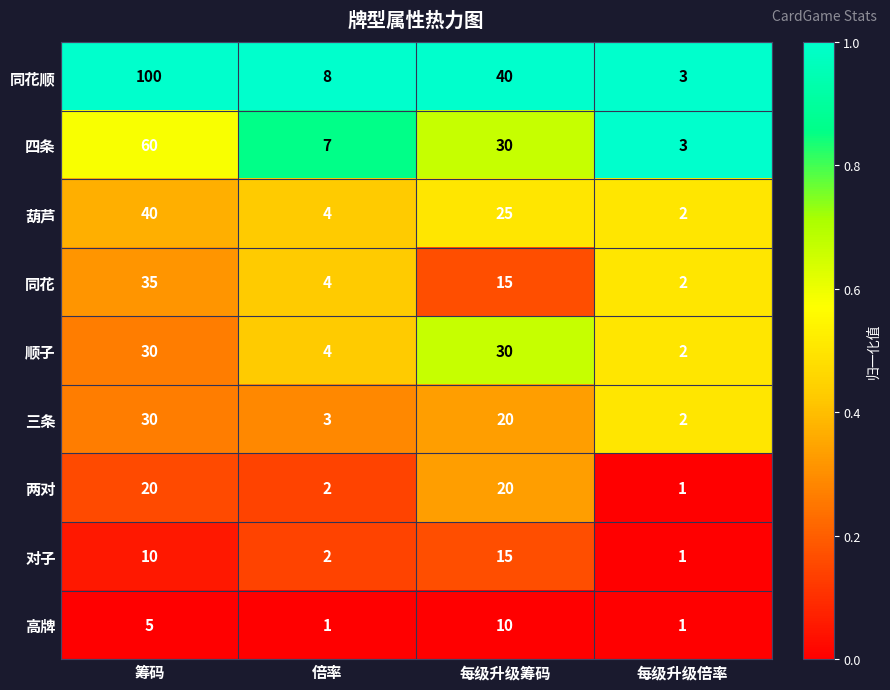

What is the total value across all series at 倍率?

35